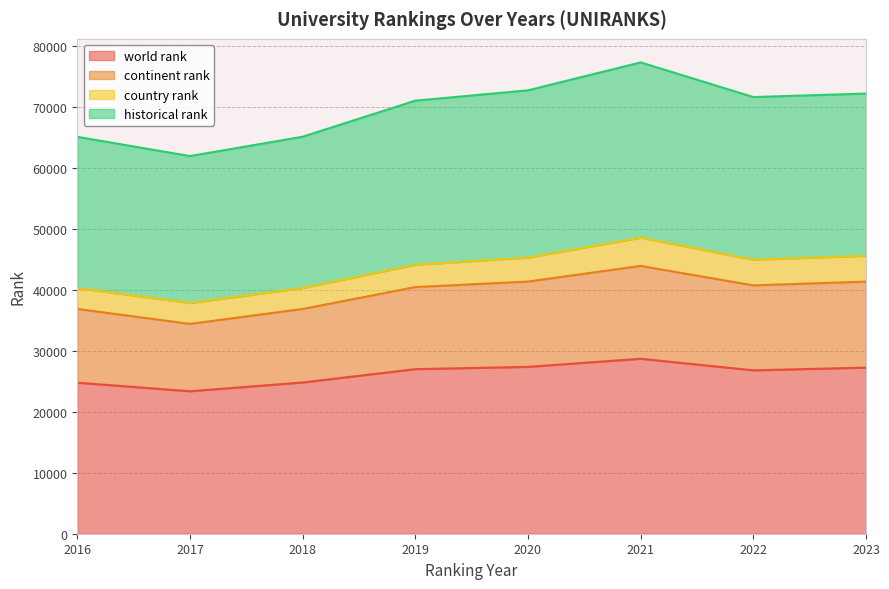

True or false: historical rank and continent rank cross at least once.

False